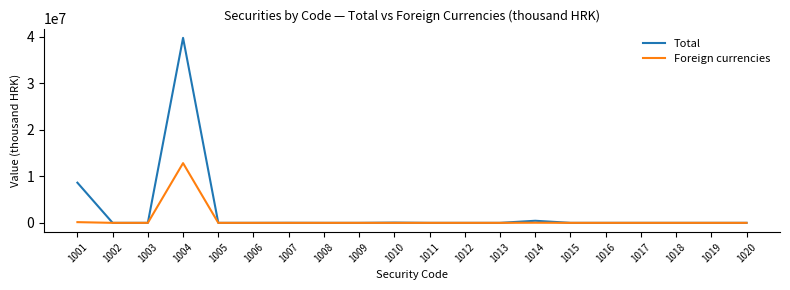

Is it true that Total equals 22241976 at 1018?

False